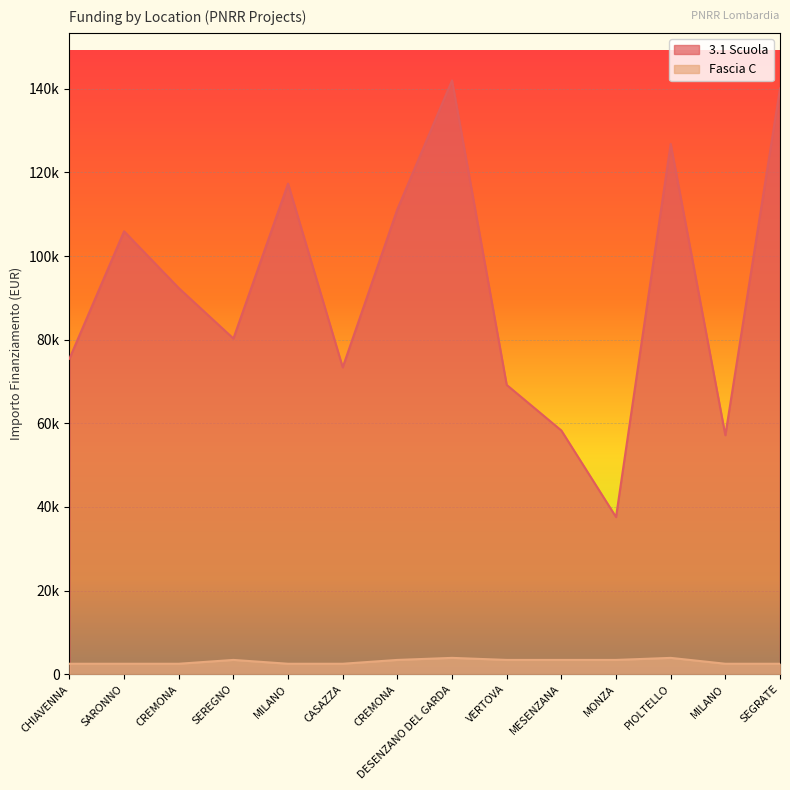

True or false: 3.1 Scuola and Fascia C intersect in this chart.

False